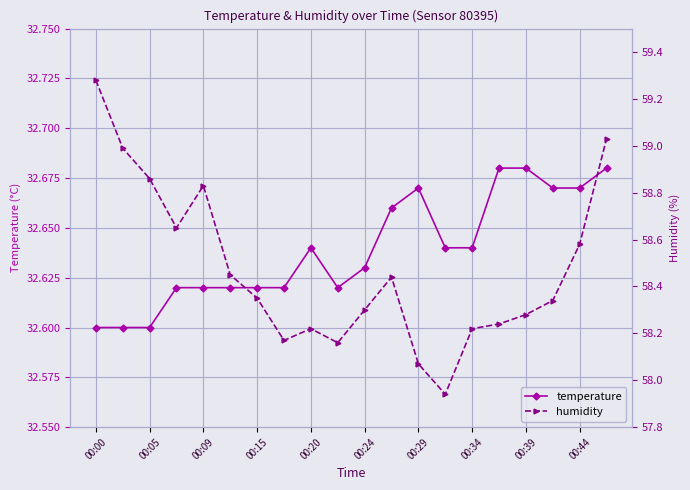

The value of temperature at 00:05 is 48.0. True or false?

False